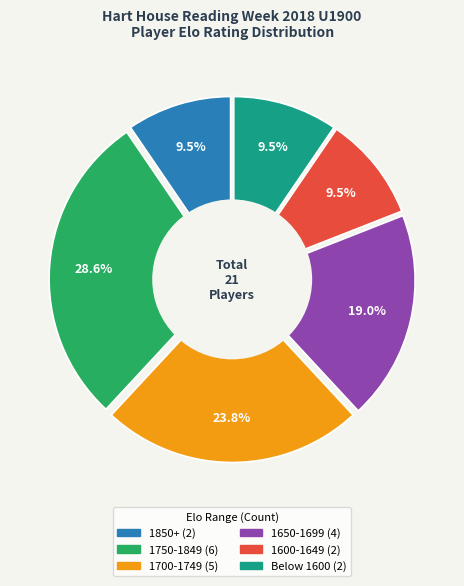

Is Ganea Mihai the majority of the pie?

No